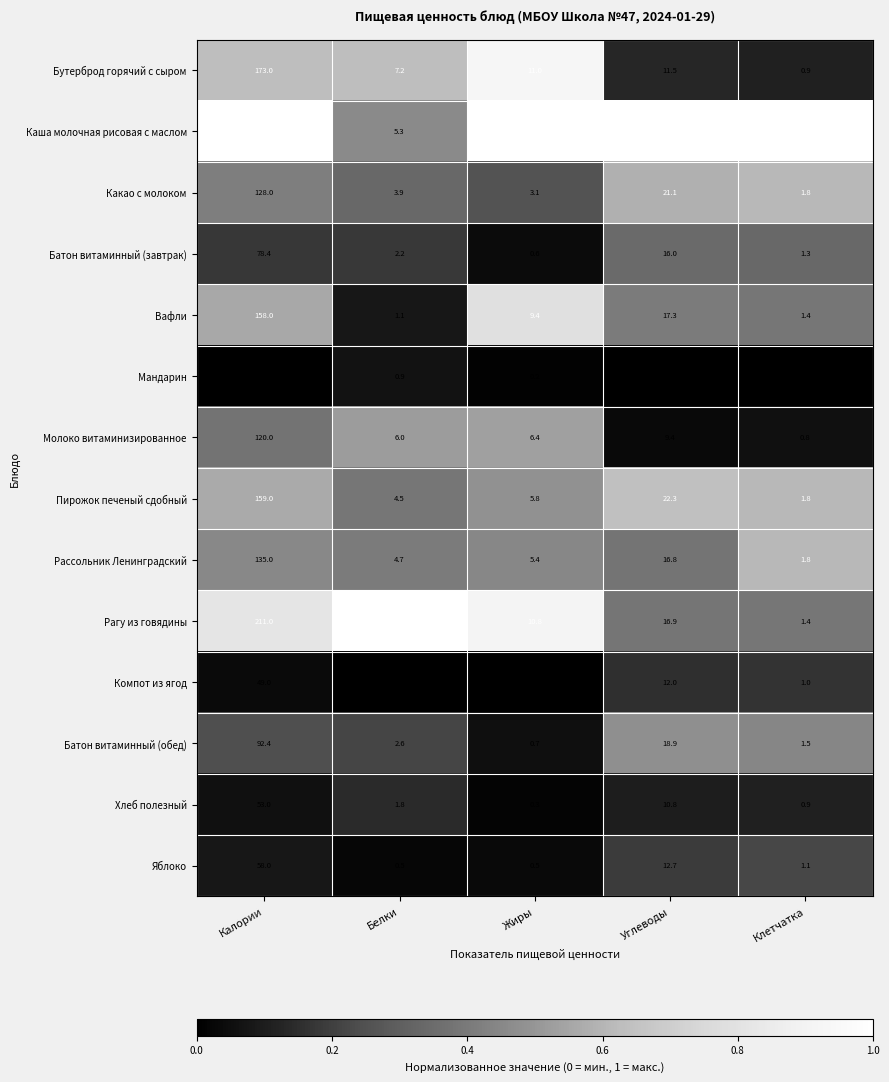

What is the greatest value displayed?

250.0